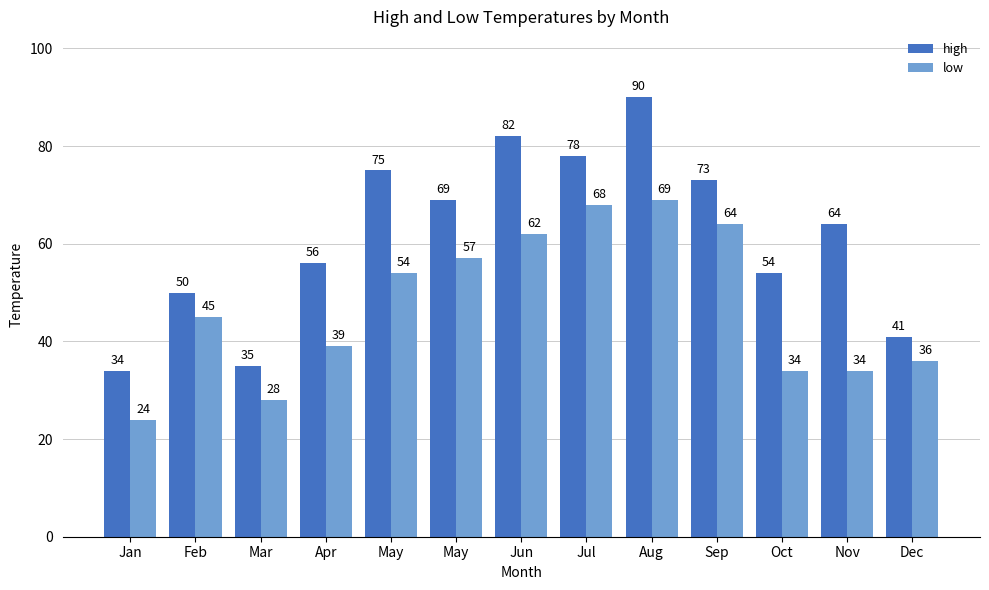

How many distinct data groups are displayed?

2